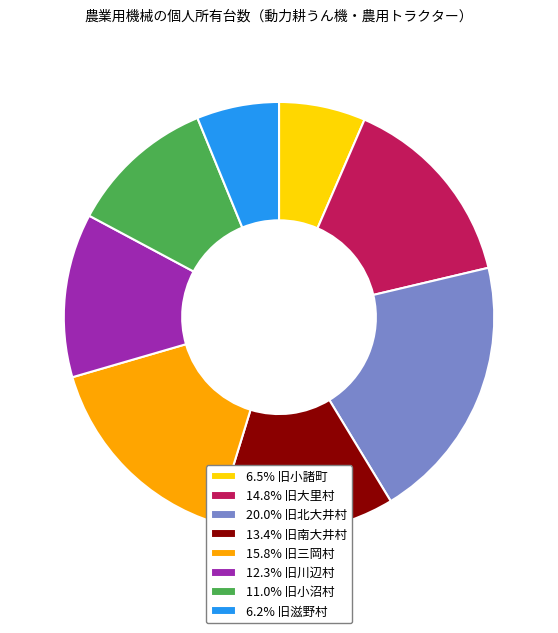

Does any single category account for the majority?

No